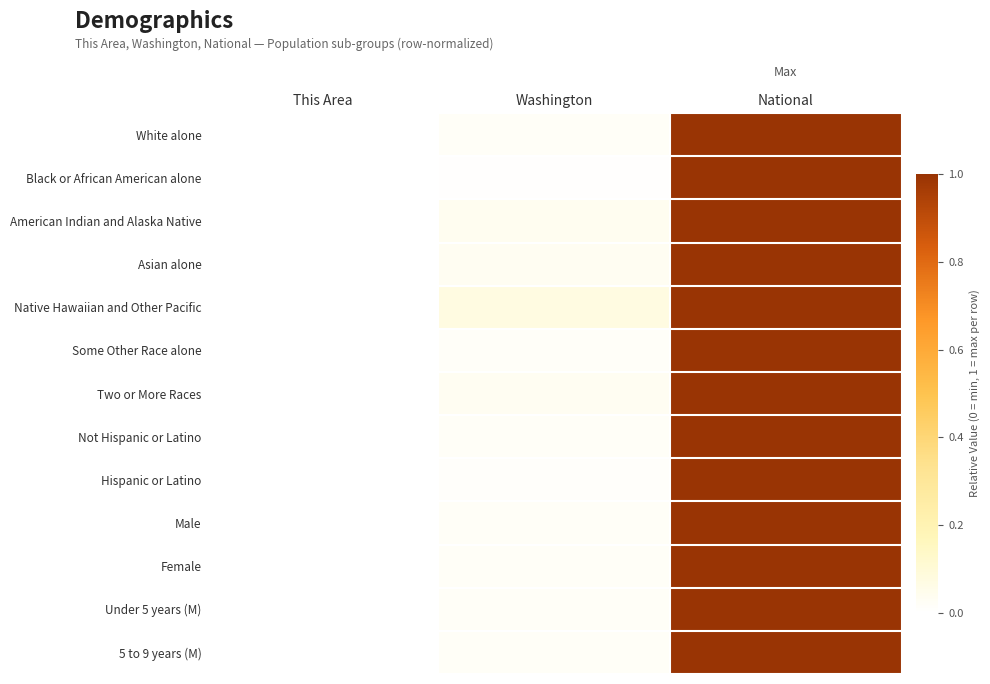

List the series in order of their peak value, highest first.

White alone, Black or African American alone, American Indian and Alaska Native, Asian alone, Native Hawaiian and Other Pacific, Some Other Race alone, Two or More Races, Not Hispanic or Latino, Hispanic or Latino, Male, Female, Under 5 years (M), 5 to 9 years (M)